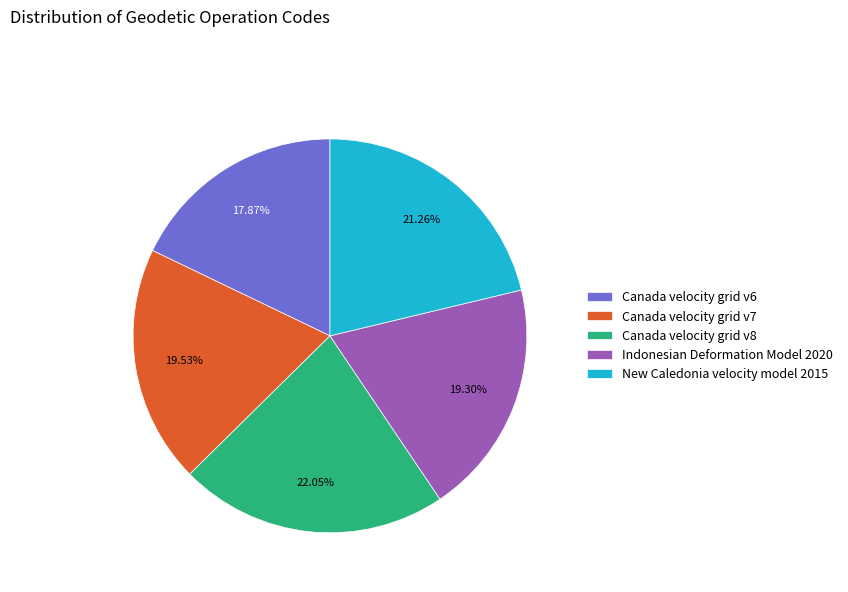

Does New Caledonia velocity model 2015 represent more than half of the total?

No